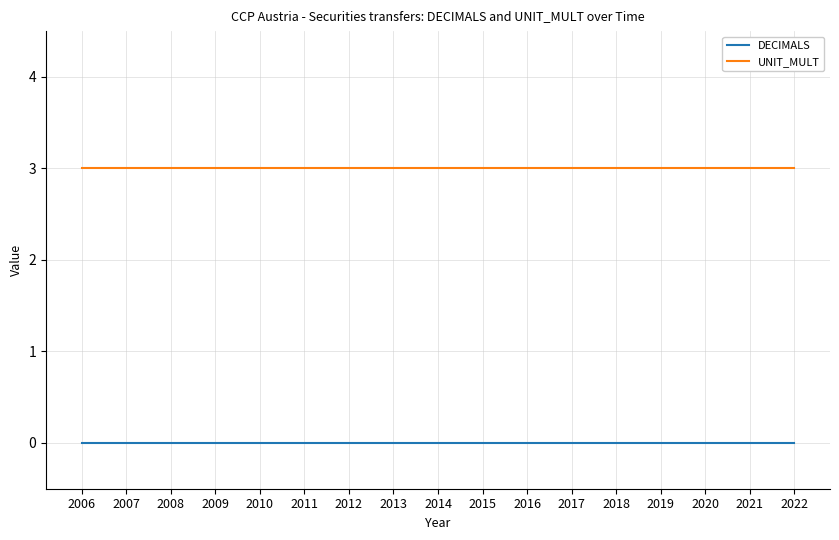

True or false: UNIT_MULT and DECIMALS intersect in this chart.

False